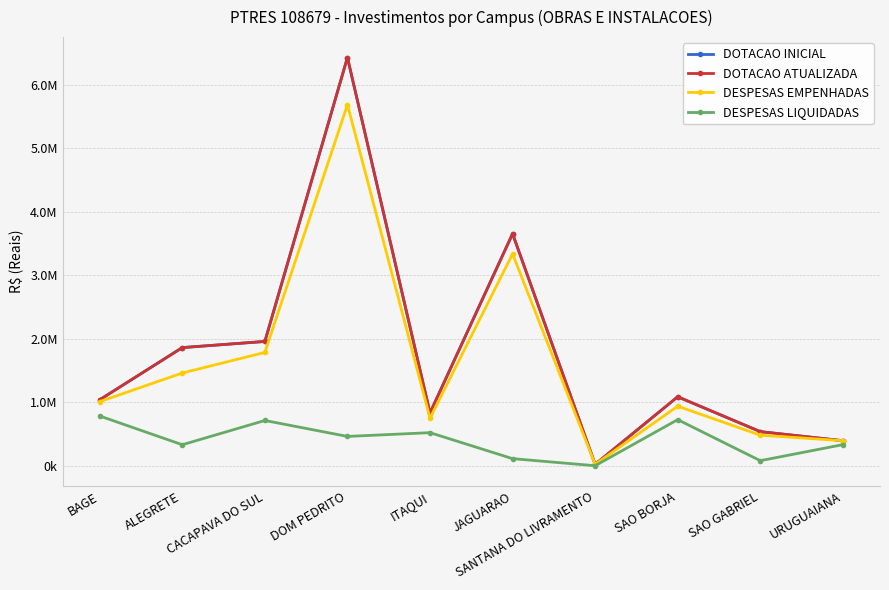

What is the label of the 7th point from the left?

SANTANA DO LIVRAMENTO